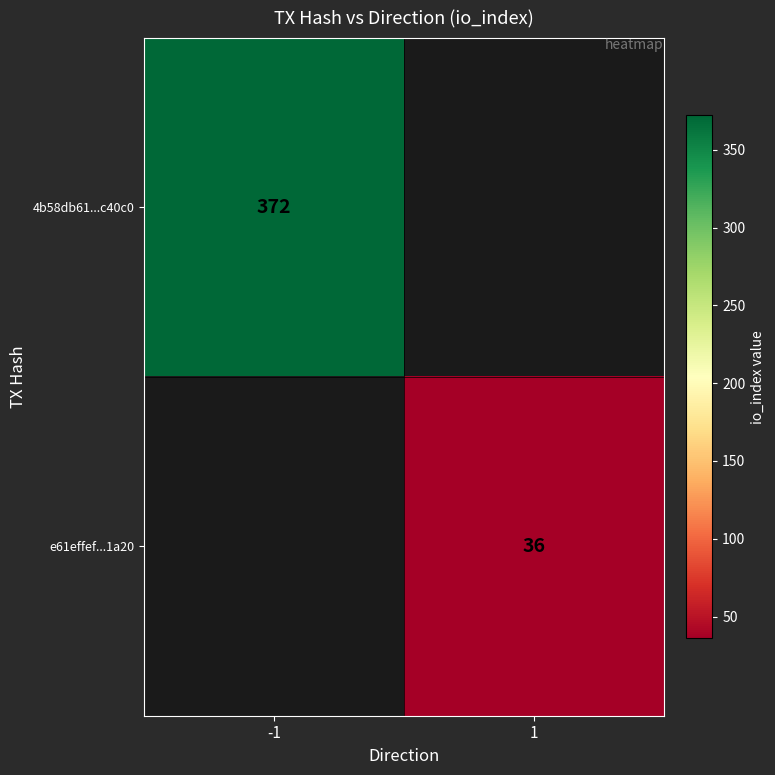

The e61effef...1a20 series shows 36 at 1. True or false?

True